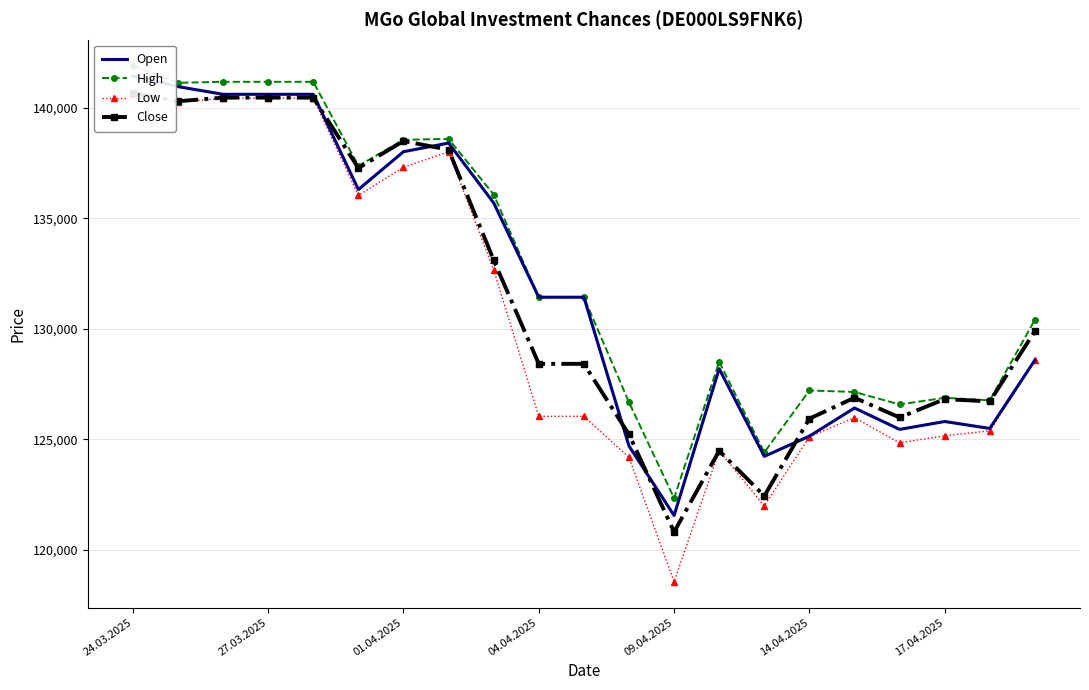

Does the chart have visible grid lines?

Yes